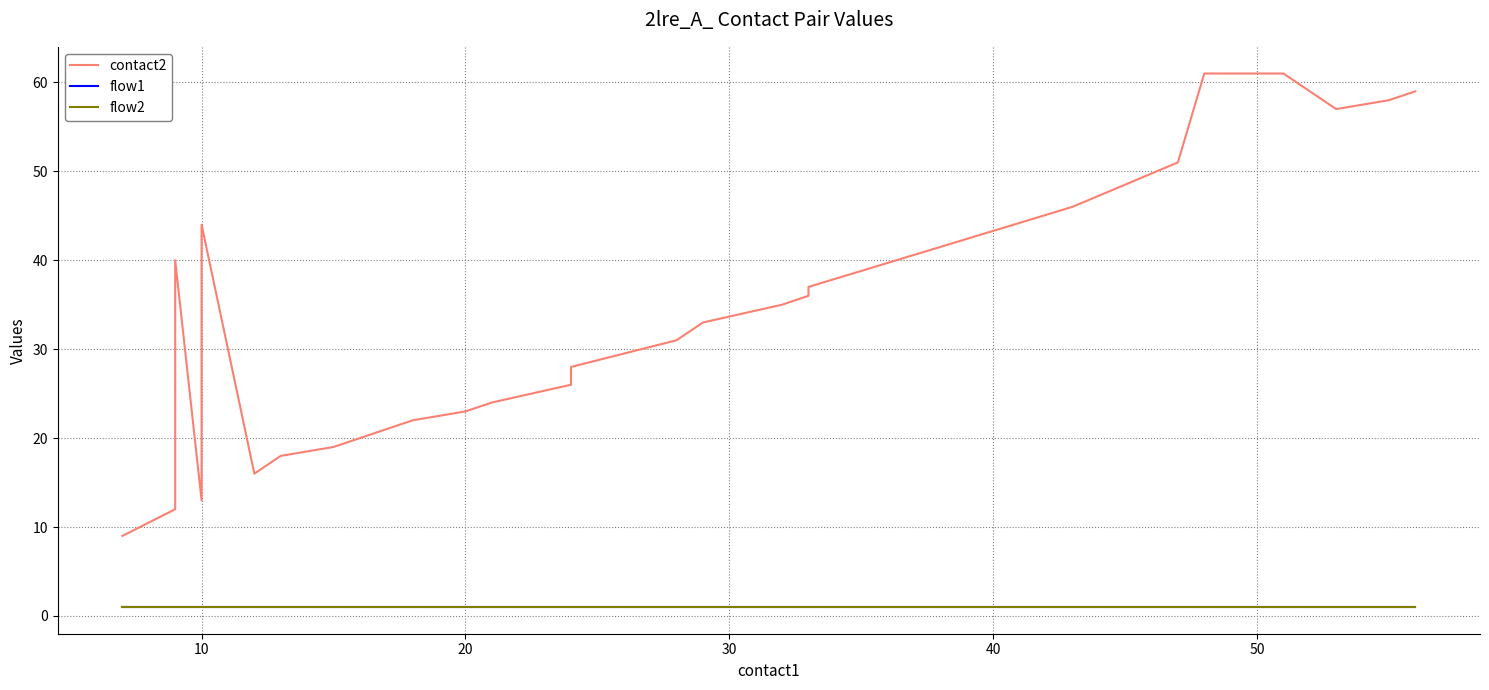

The contact2 series shows 48 at 14. True or false?

False